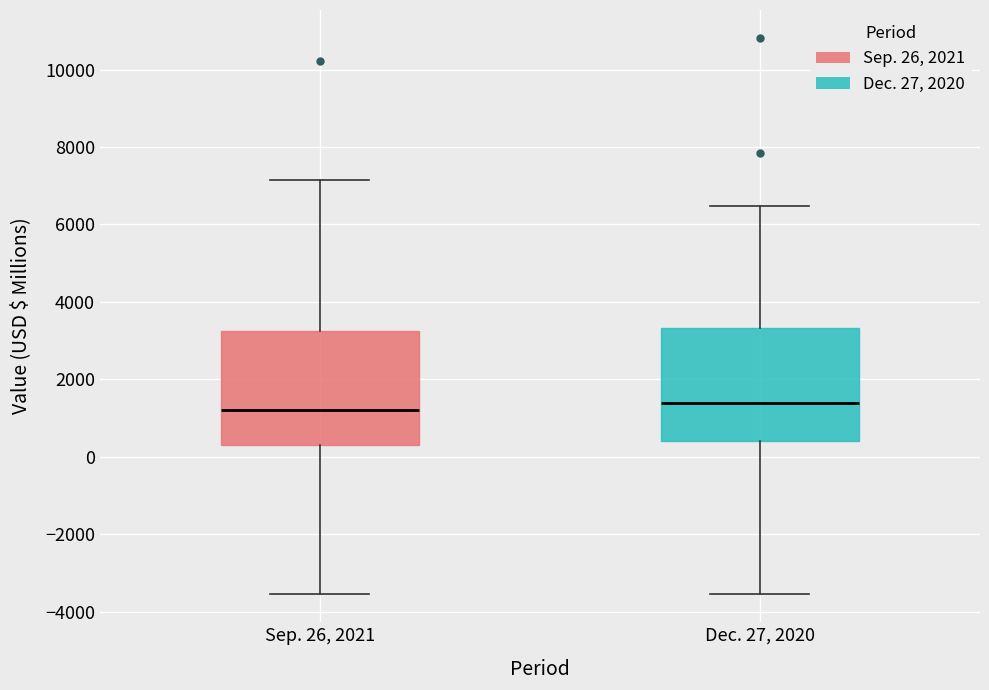

Reading left to right, transcribe this box plot: for each box, give where its median line is, the range the box spans, and where its two whiskers end, as read against the y-axis. The values are not printed on the chart, so give them approximately, as read against the axis.

Sep. 26, 2021: median 1200, box 400 to 3200, whiskers -3600 to 7200
Dec. 27, 2020: median 1400, box 400 to 3400, whiskers -3600 to 6400